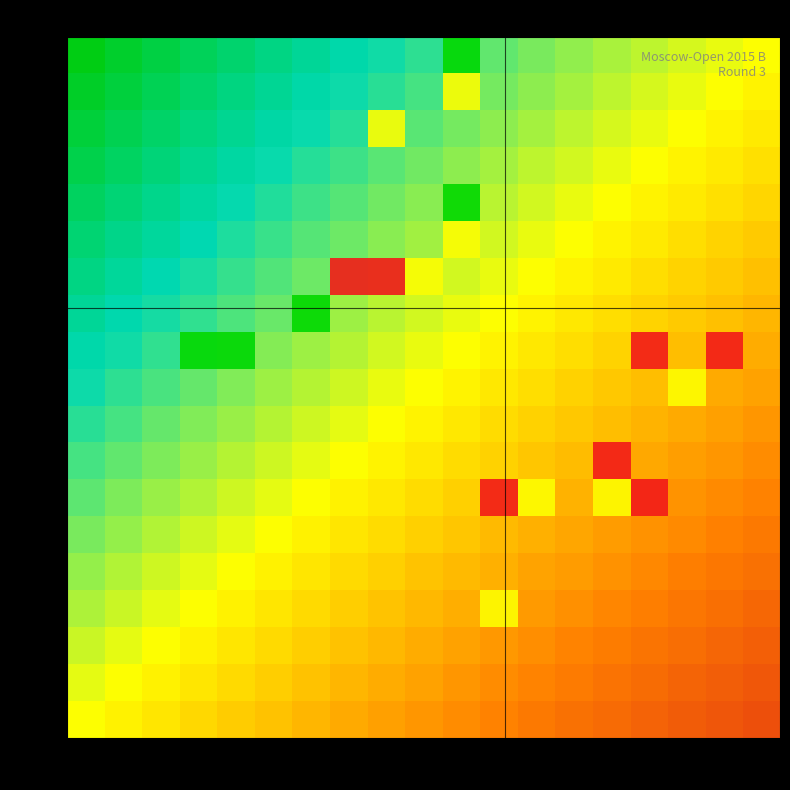

How many data points does each series have?

19